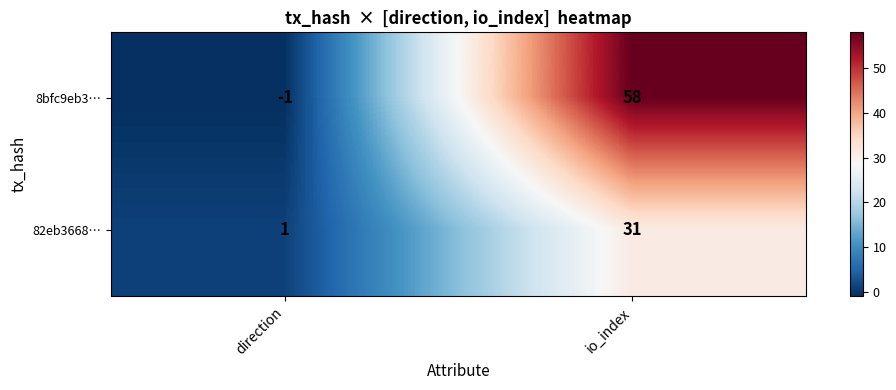

The value of 8bfc9eb3… at io_index is 24. True or false?

False